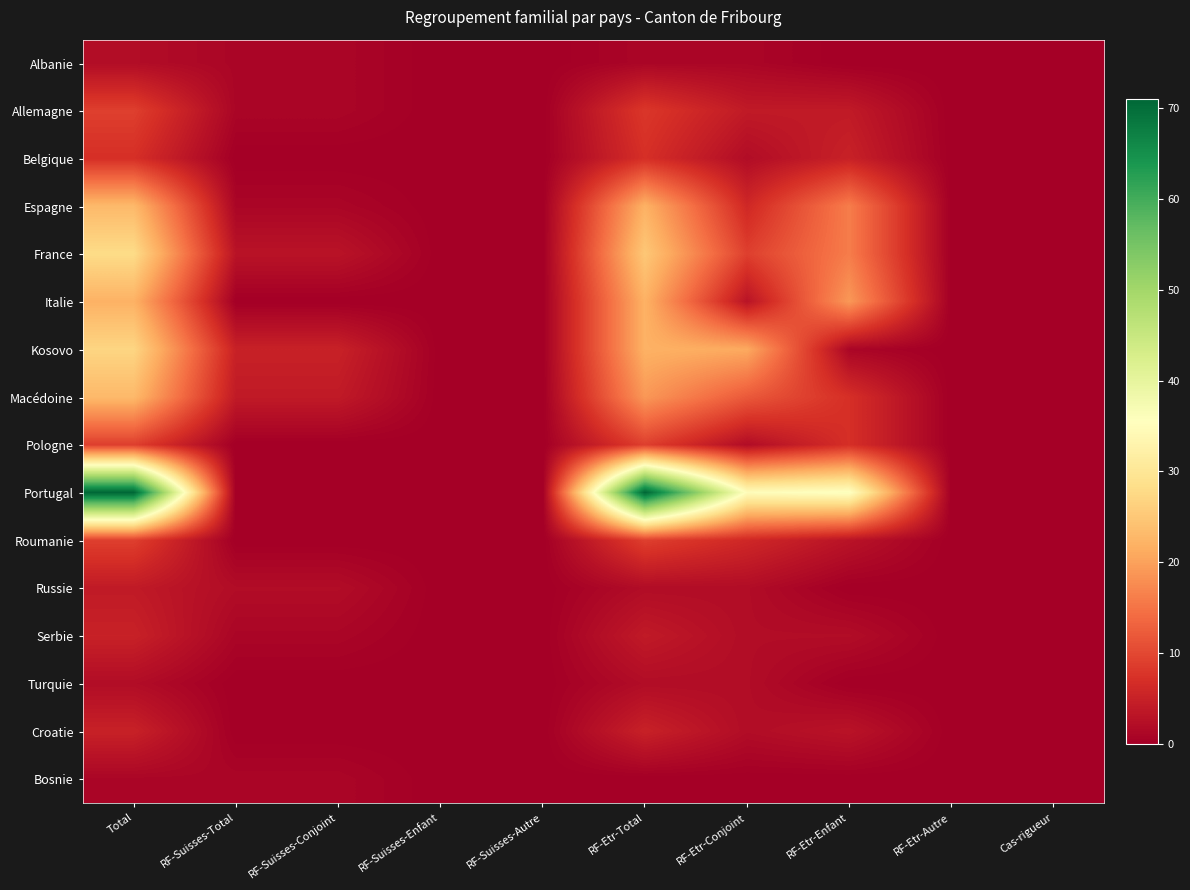

What is the total value across all series at RF-Etr-Total?

228